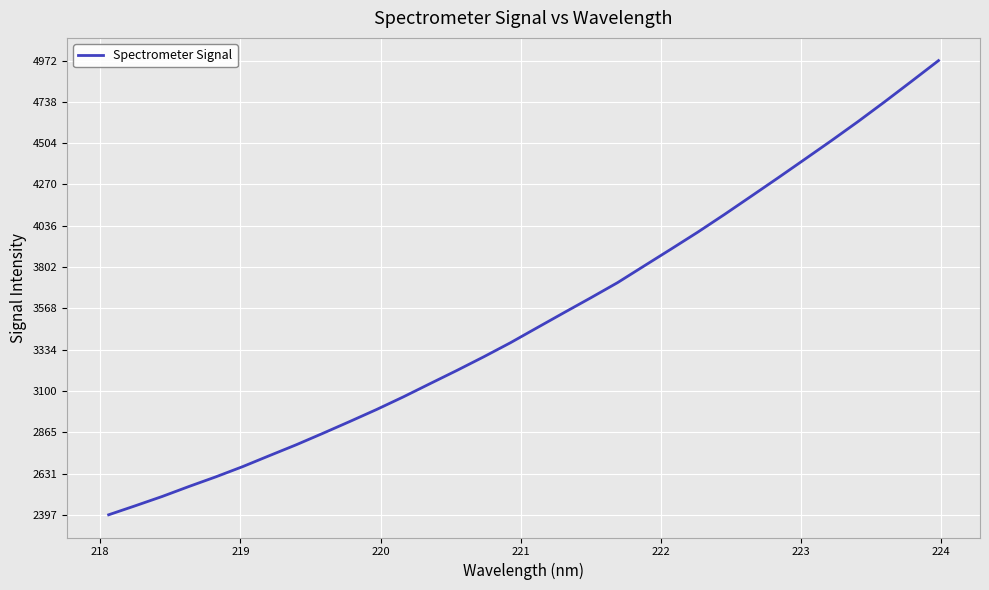

What is the maximum value shown in the chart?

4972.8